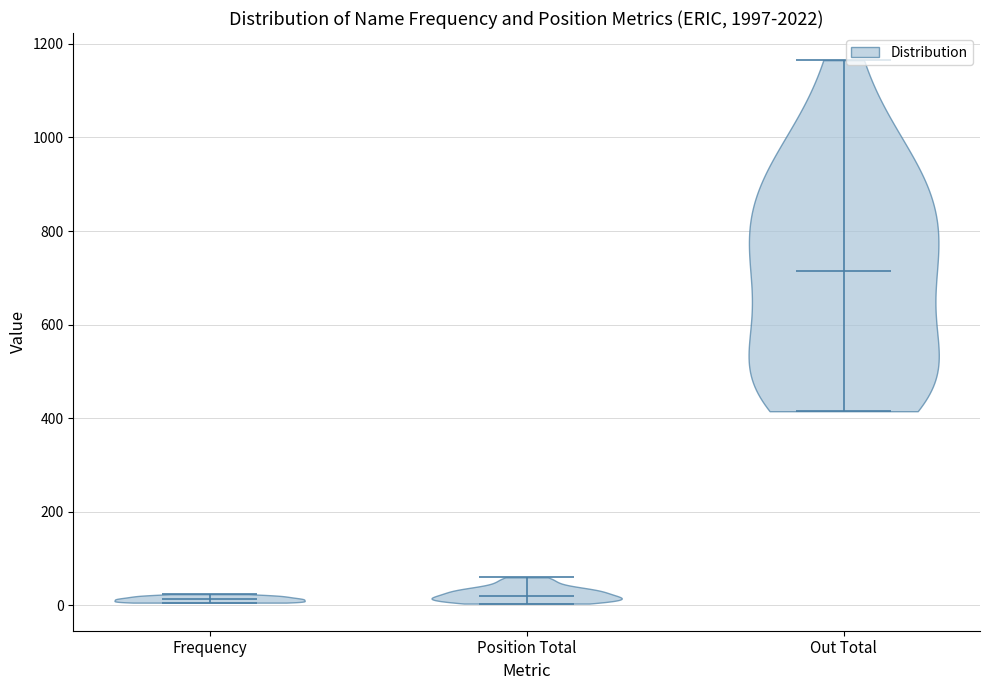

Reading left to right, read every violin against the y-axis: where its median line is, and the lowest and highest points it reaches. The values are not printed on the chart, so give them approximately, as read against the axis.

Frequency: median line 20, lowest point 0, highest point 20
Position Total: median line 20, lowest point 0, highest point 60
Out Total: median line 720, lowest point 420, highest point 1160